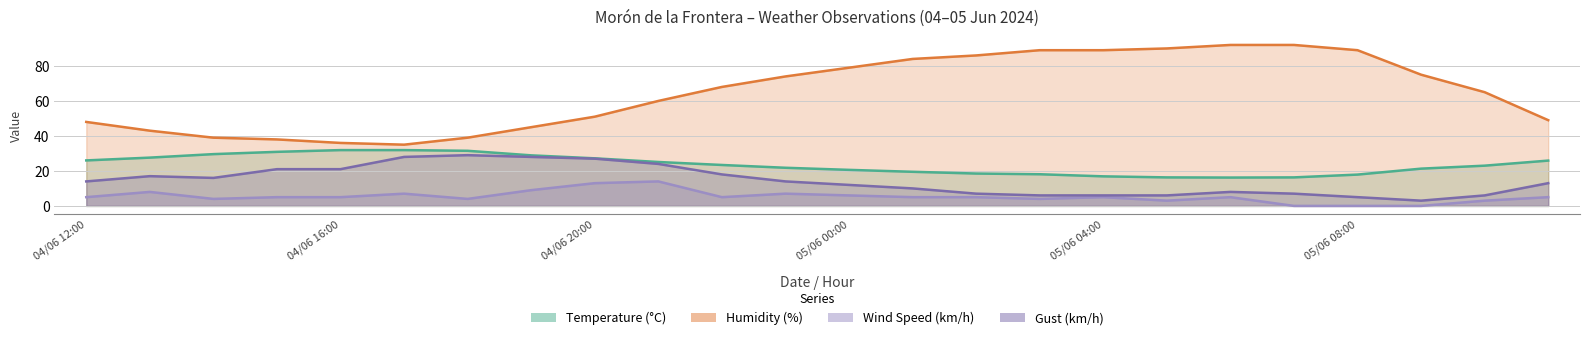

At how many categories does at least one series exceed 22?

24